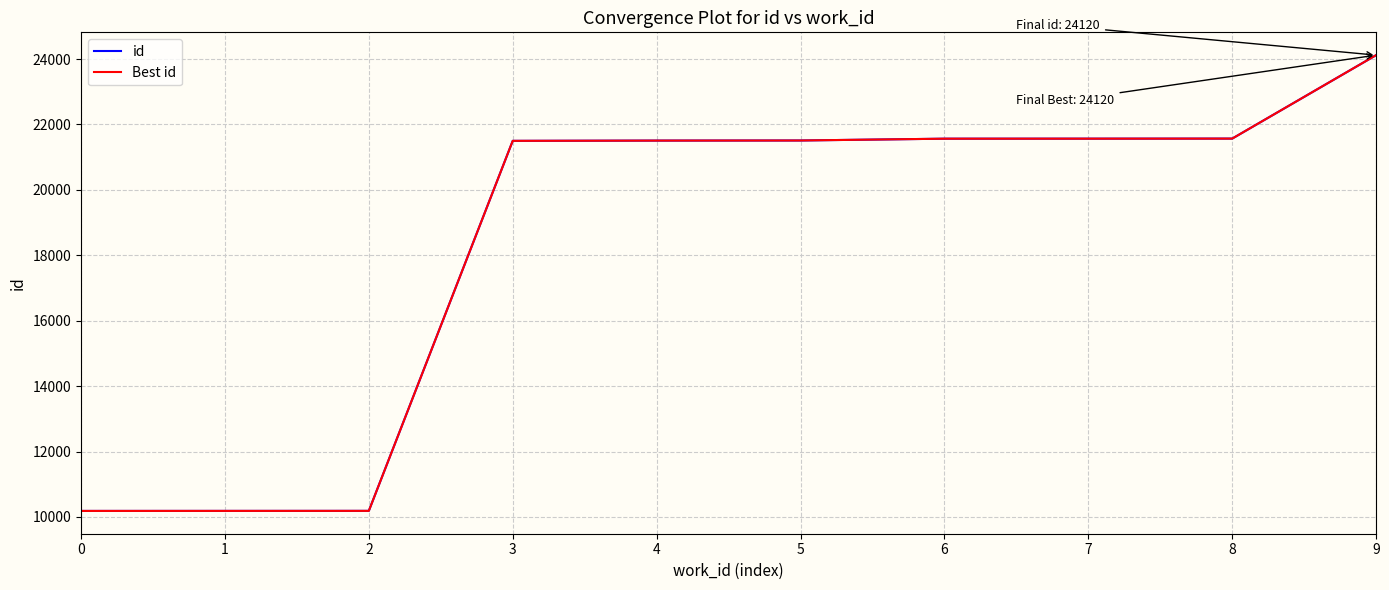

Is this an area chart (filled region under the line)?

No